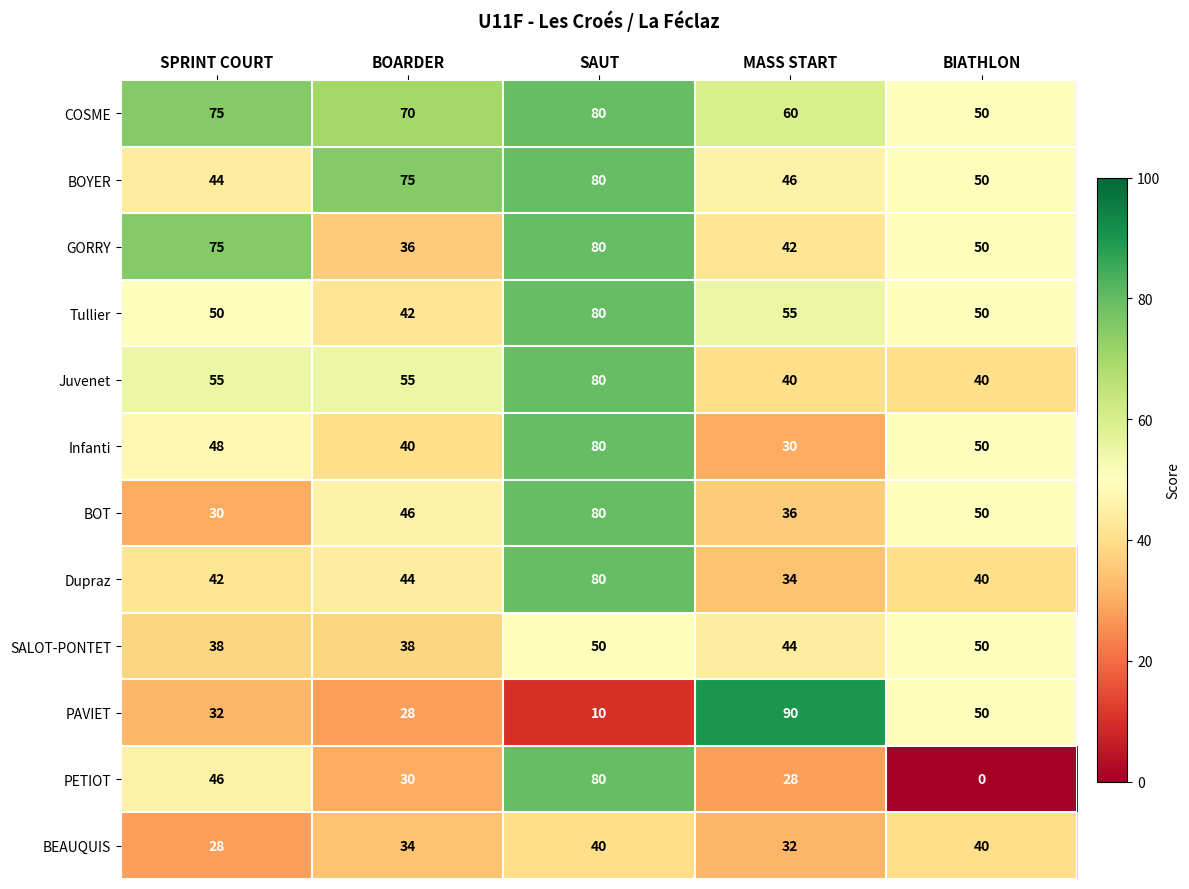

Which label corresponds to the smallest value in the chart?

BIATHLON